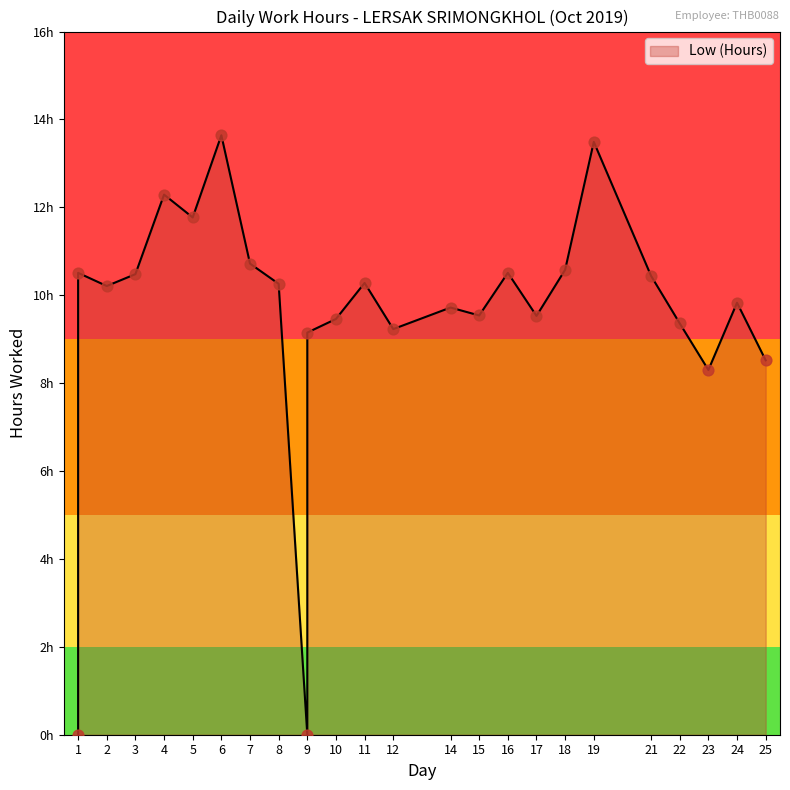

What is the change in value from 6 to 21?

-3.2